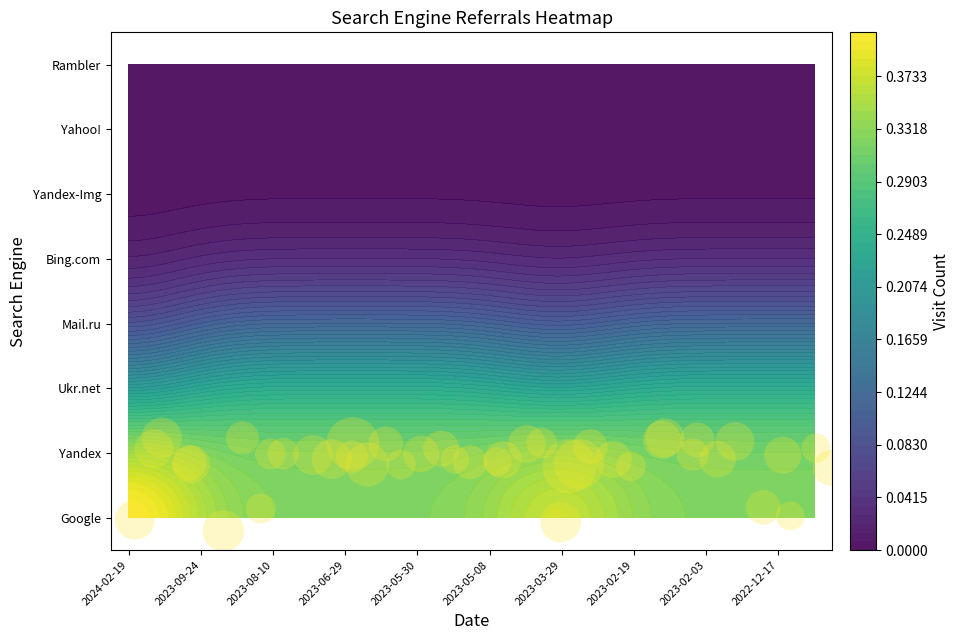

What is the difference between the highest and lowest values at 2023-11-14?

1